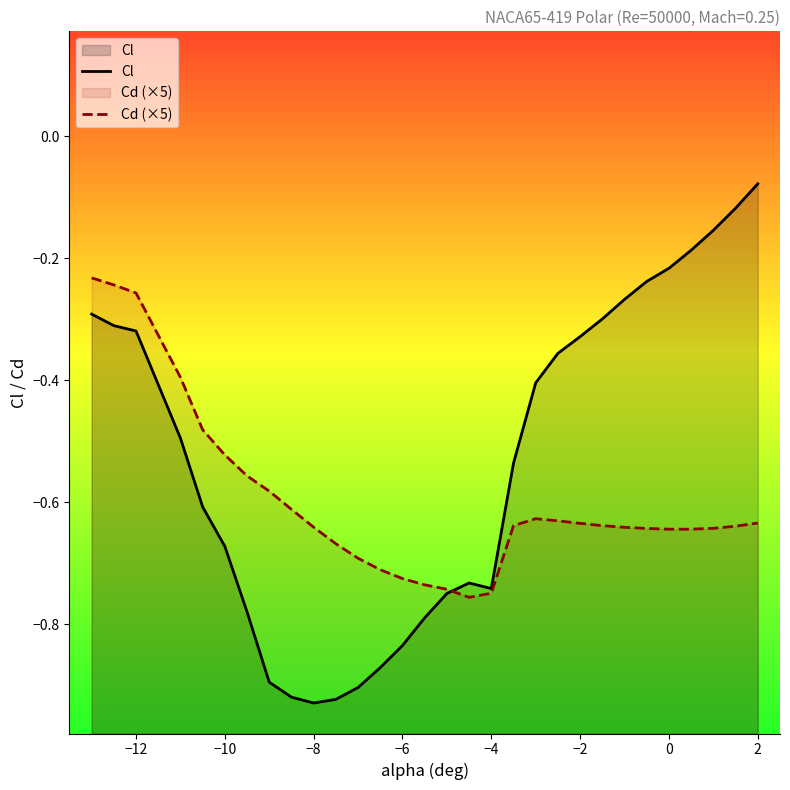

How many lines are shown in the chart?

2